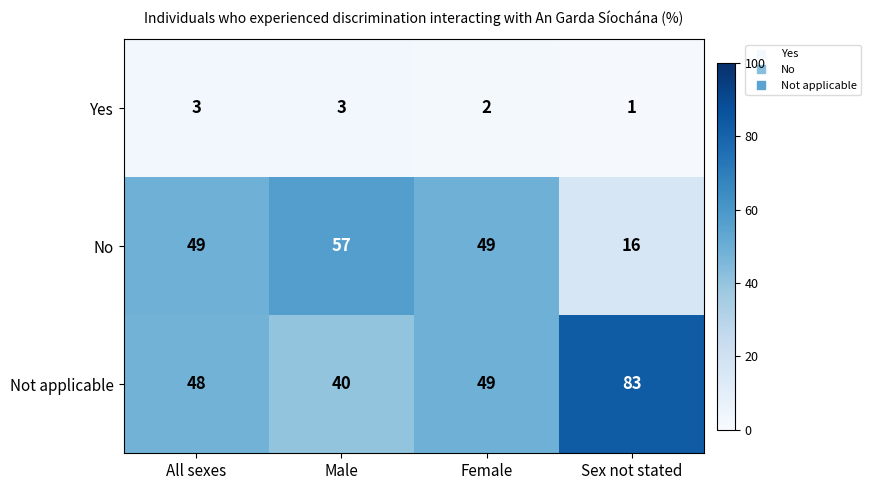

Reading right to left, extract all data points from this chart.

Yes: 1	2	3	3
No: 16	49	57	49
Not applicable: 83	49	40	48